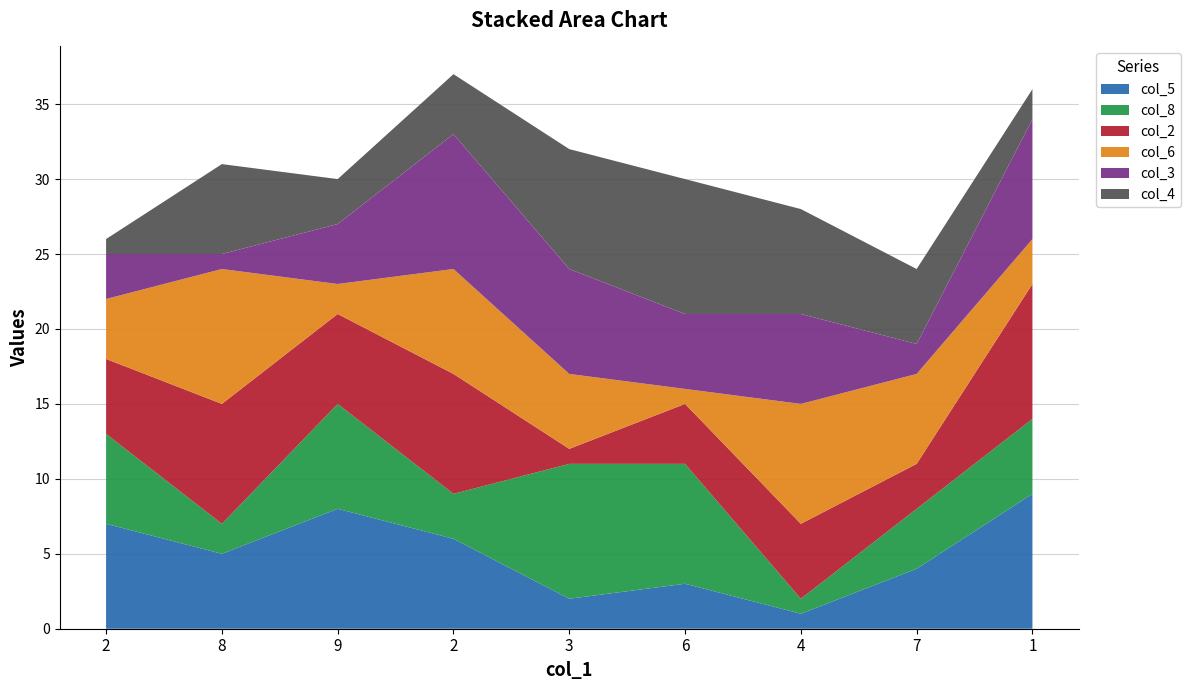

Reading right to left, what are all the values shown in this chart?

col_5: 1=9	7=4	4=1	6=3	3=2	2=6	9=8	8=5	2=7
col_8: 1=5	7=4	4=1	6=8	3=9	2=3	9=7	8=2	2=6
col_2: 1=9	7=3	4=5	6=4	3=1	2=8	9=6	8=8	2=5
col_6: 1=3	7=6	4=8	6=1	3=5	2=7	9=2	8=9	2=4
col_3: 1=8	7=2	4=6	6=5	3=7	2=9	9=4	8=1	2=3
col_4: 1=2	7=5	4=7	6=9	3=8	2=4	9=3	8=6	2=1